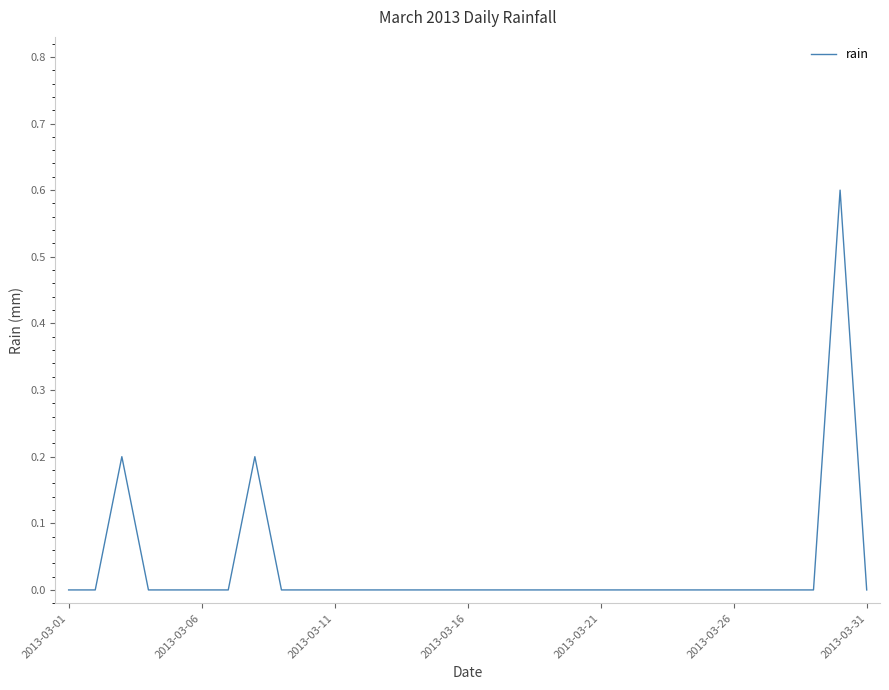

What is the greatest value displayed?

0.6